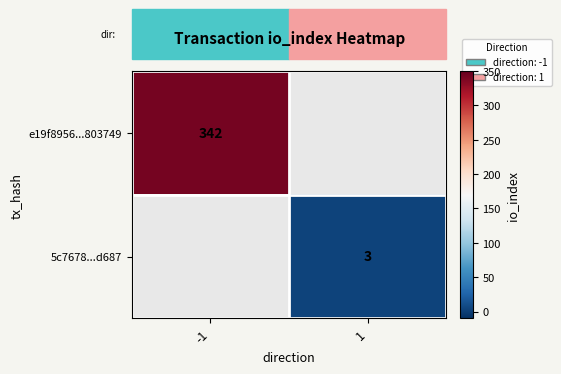

Is it true that 5c7678...d687 equals 1 at 1?

False